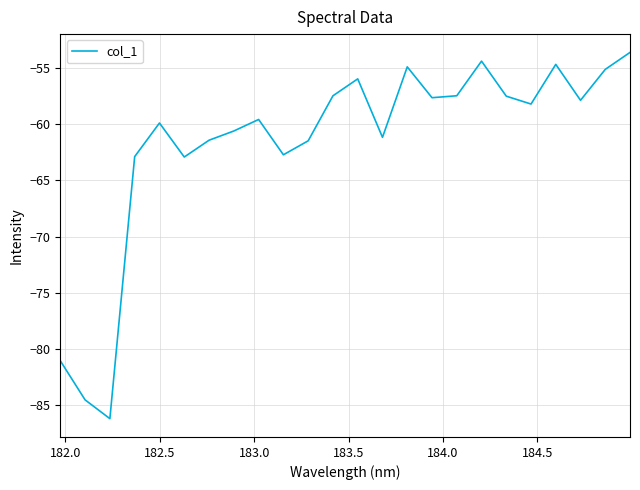

What is the greatest value displayed?

-53.6